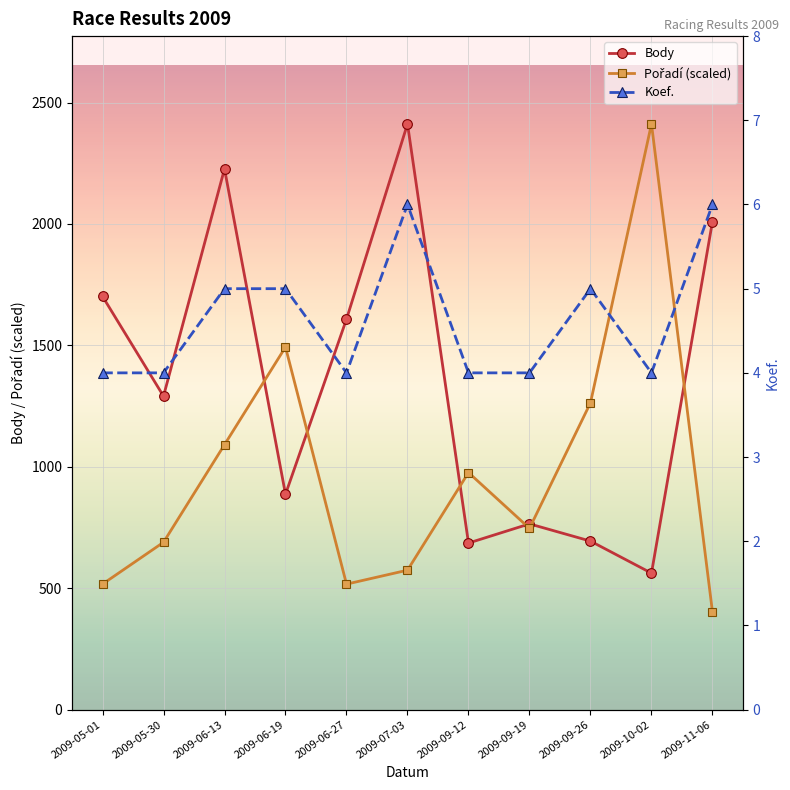

What is the label of the 7th point from the right?

2009-06-27